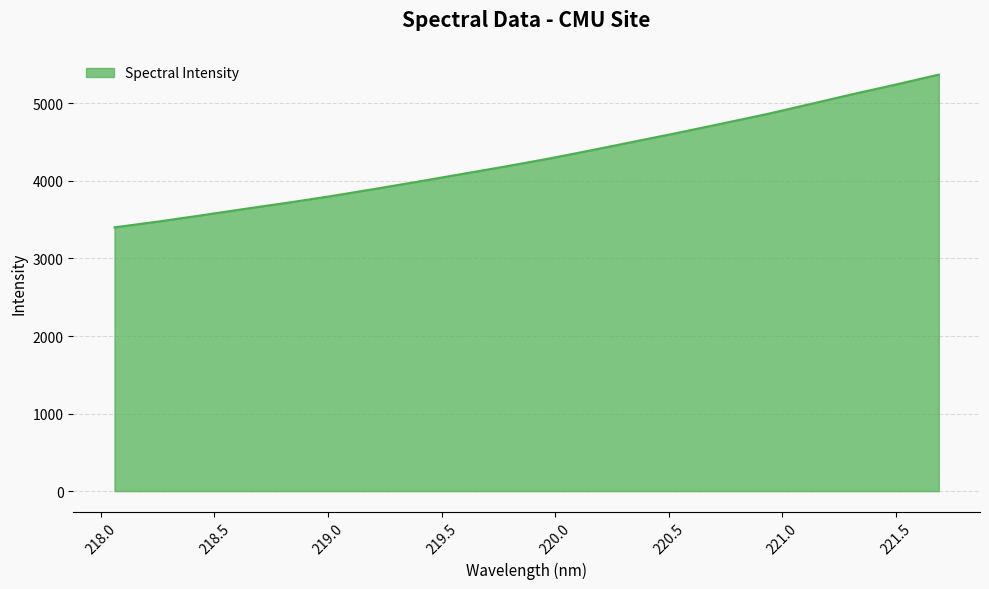

What is the smallest value displayed?

3401.5